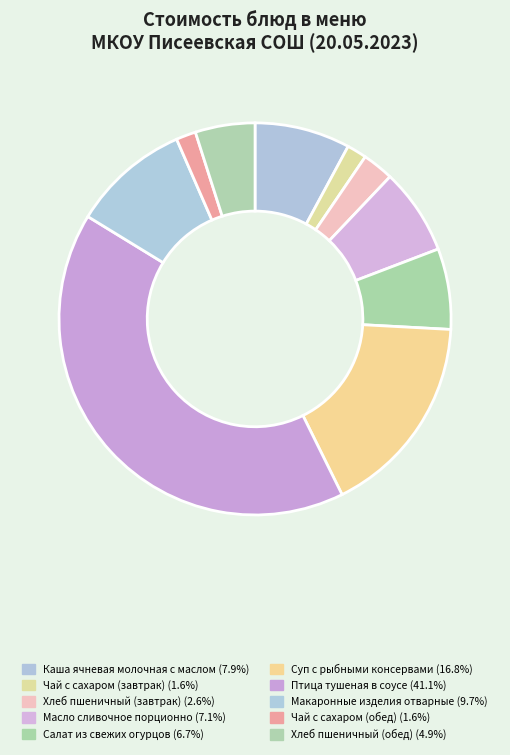

Count the number of slices in the pie.

10